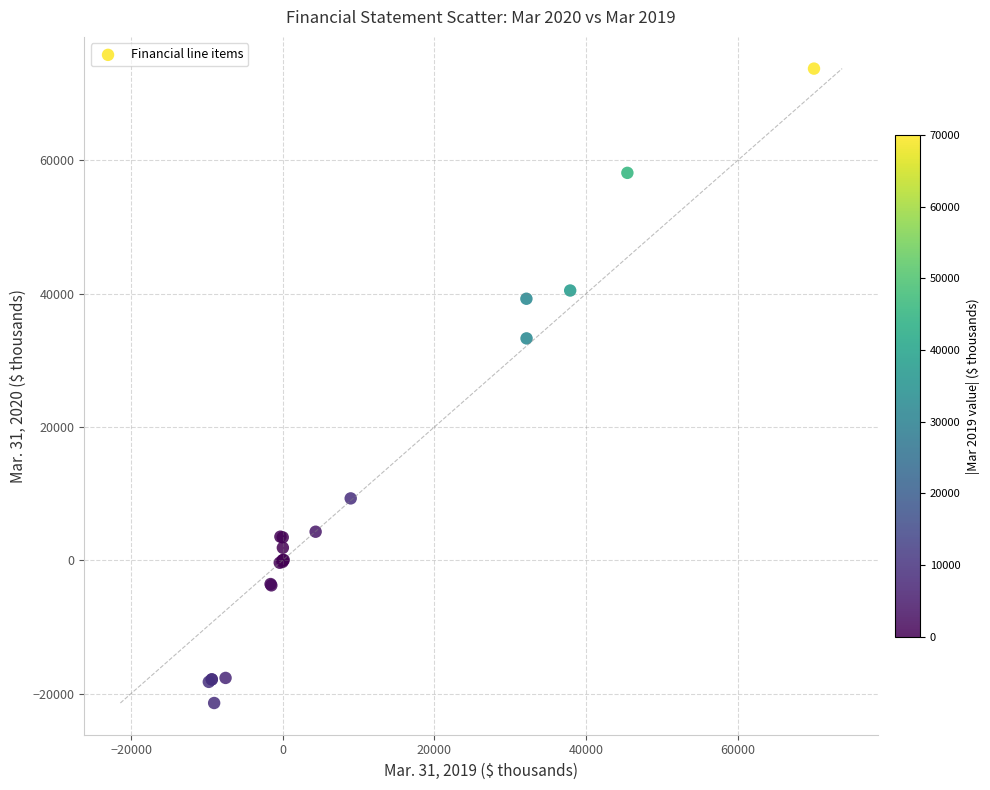

What Y value in the scatter plot is closest to 26162?

33273.0